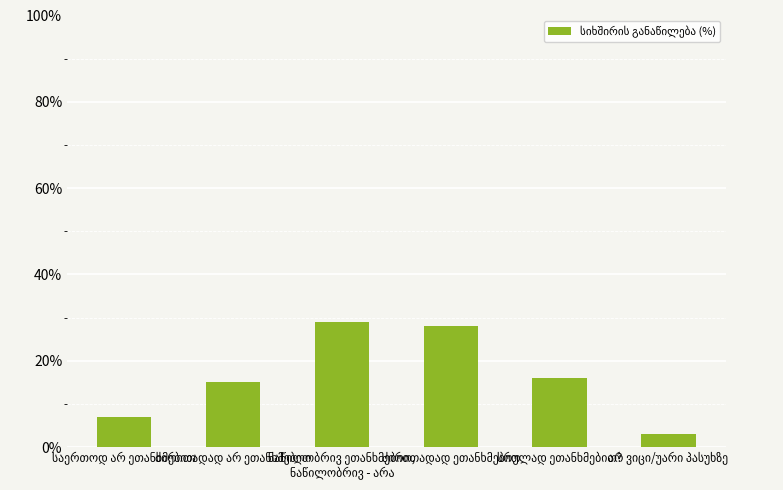

How many values are below 16?

3